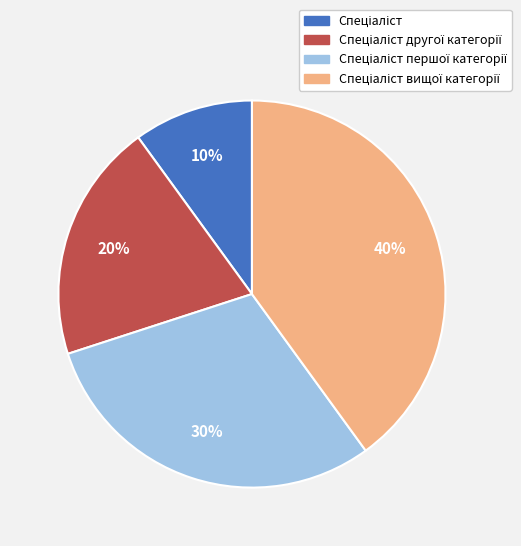

To the nearest percent, what is the difference between the largest and smallest slice percentages?

30%